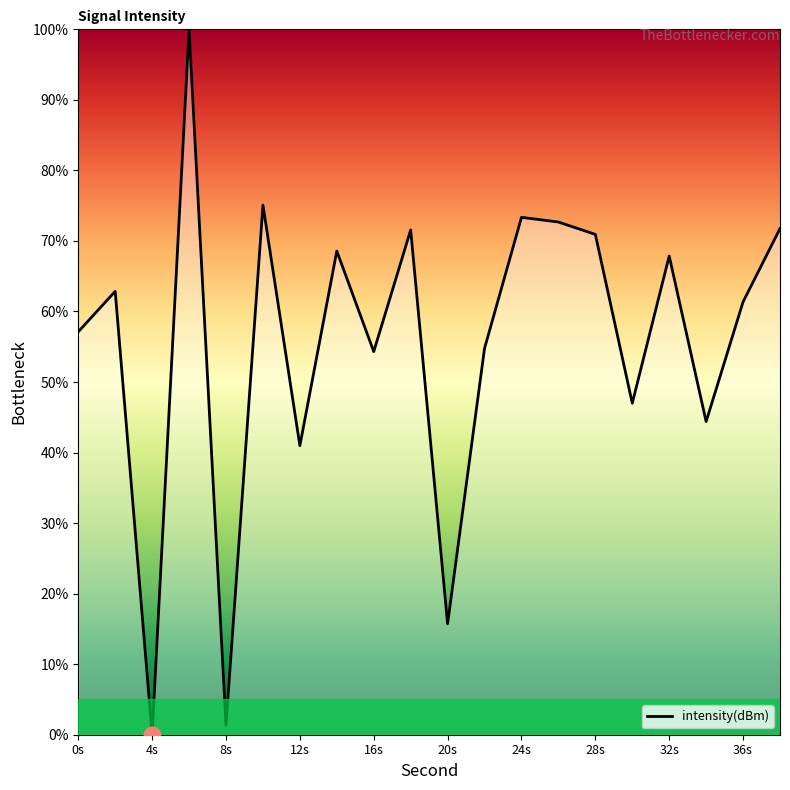

What is the maximum value shown in the chart?

100.0